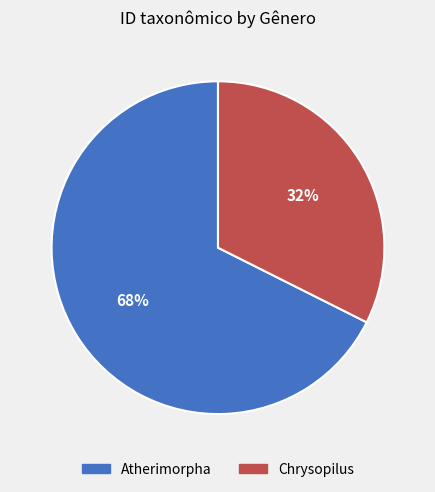

What percentage is the Atherimorpha slice, to the nearest percent?

68%